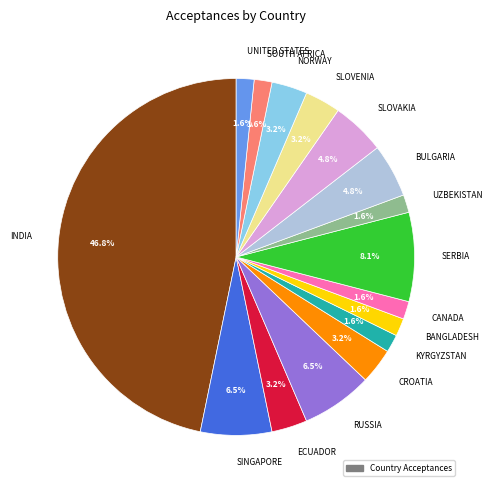

True or false: RUSSIA accounts for 19% of the total.

False